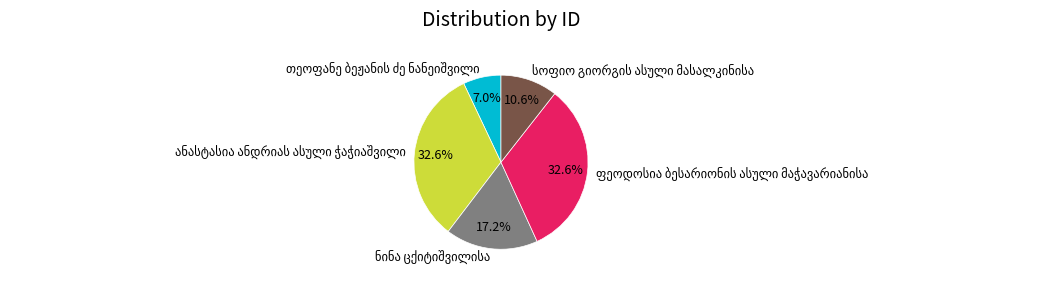

Is there any slice that represents more than half of the pie?

No